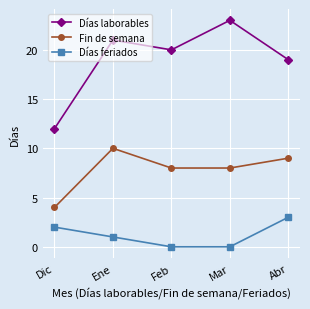

At which category does the chart reach its peak across all series?

Mar